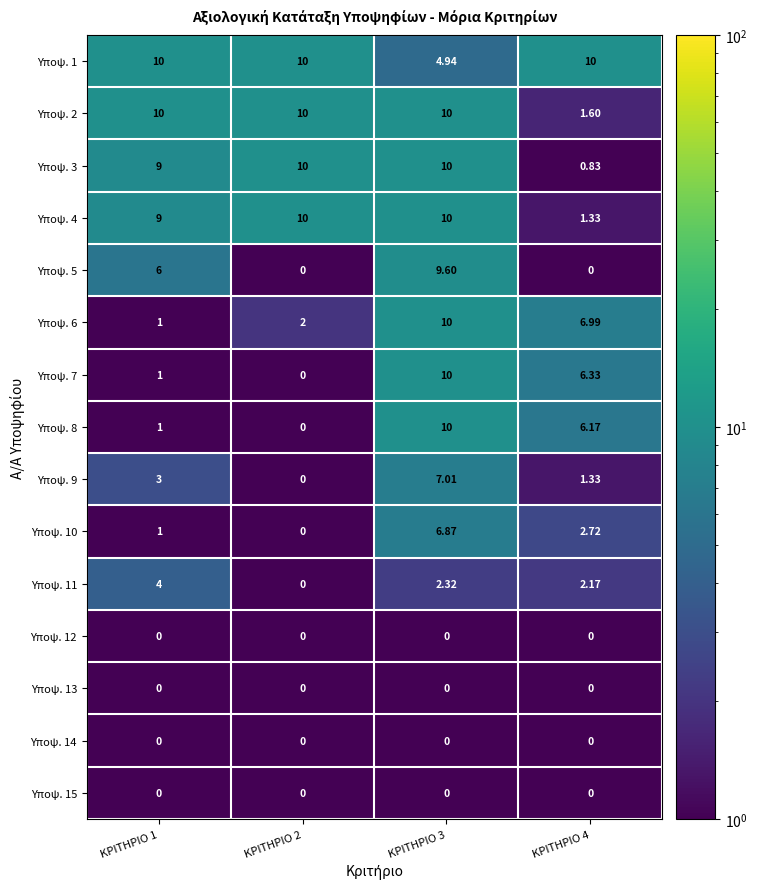

Is the value of Υποψ. 15 at ΚΡΙΤΗΡΙΟ 3 greater than the value of Υποψ. 1 at ΚΡΙΤΗΡΙΟ 4?

No